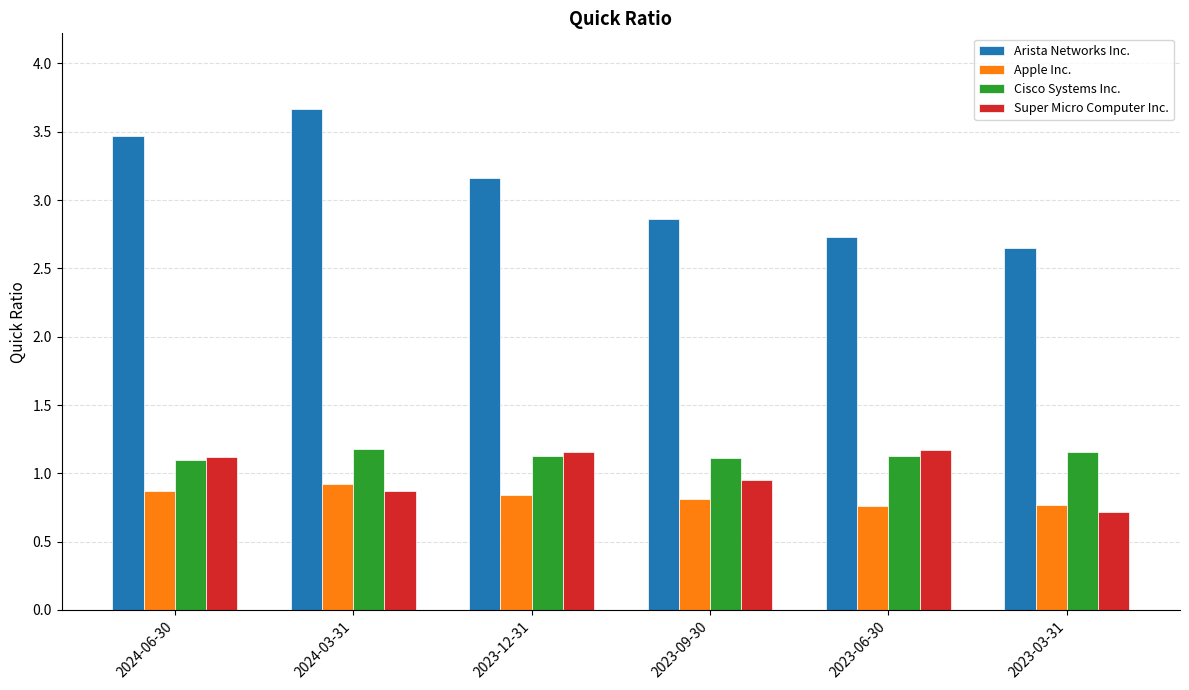

Which series has the largest total across all categories?

Arista Networks Inc.